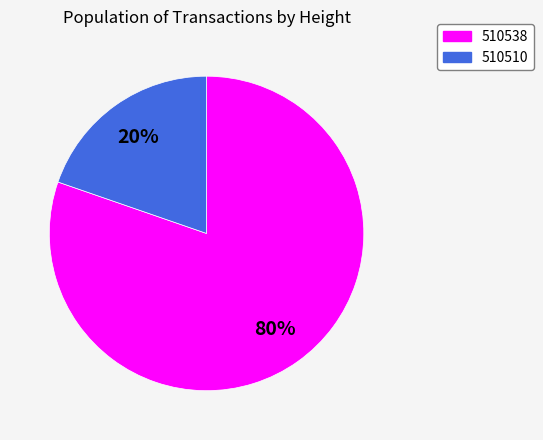

True or false: 510510 accounts for 29% of the total.

False